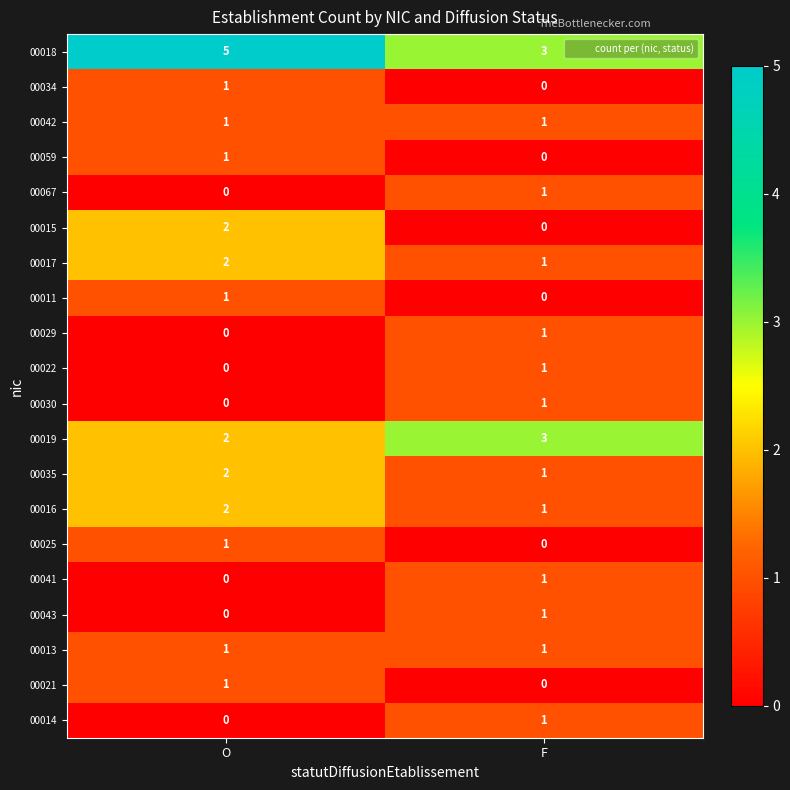

Is it true that 00018 equals 2 at O?

False